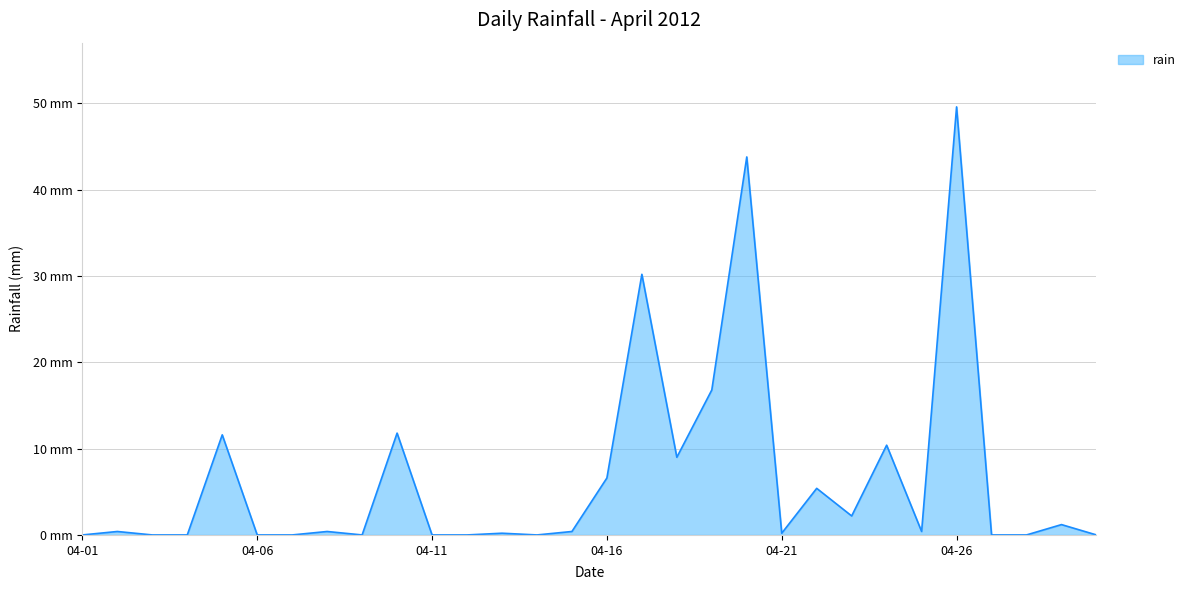

What is the maximum value shown in the chart?

49.6